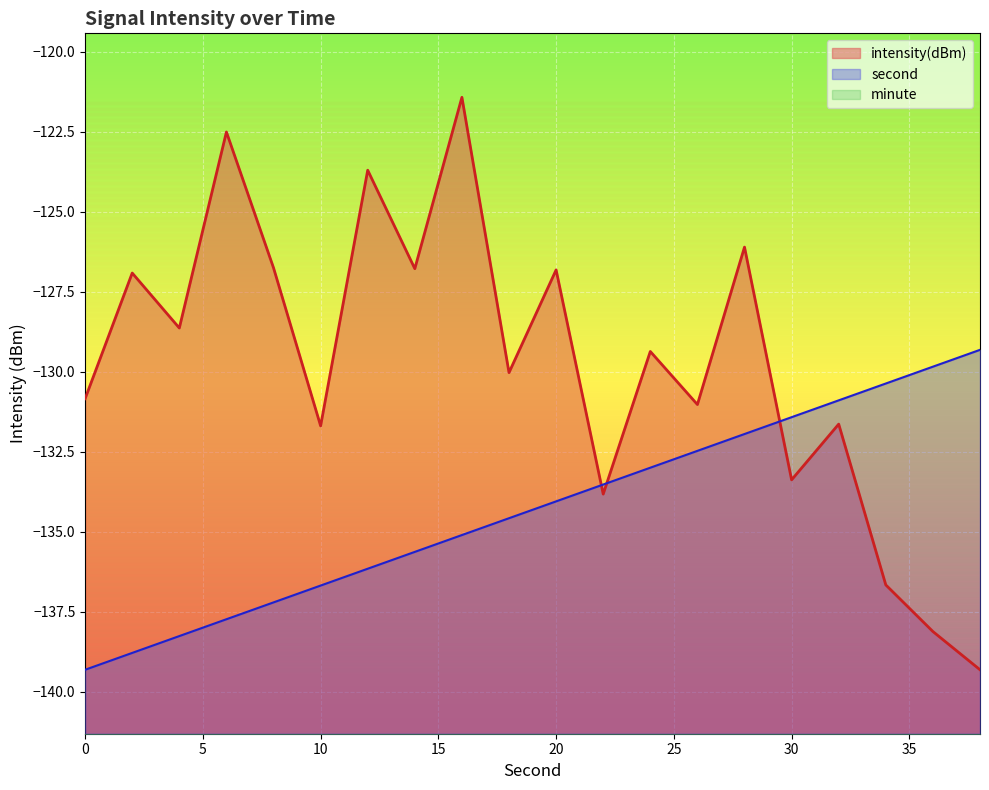

What is the difference between the intensity values at 26 and 0?

0.2